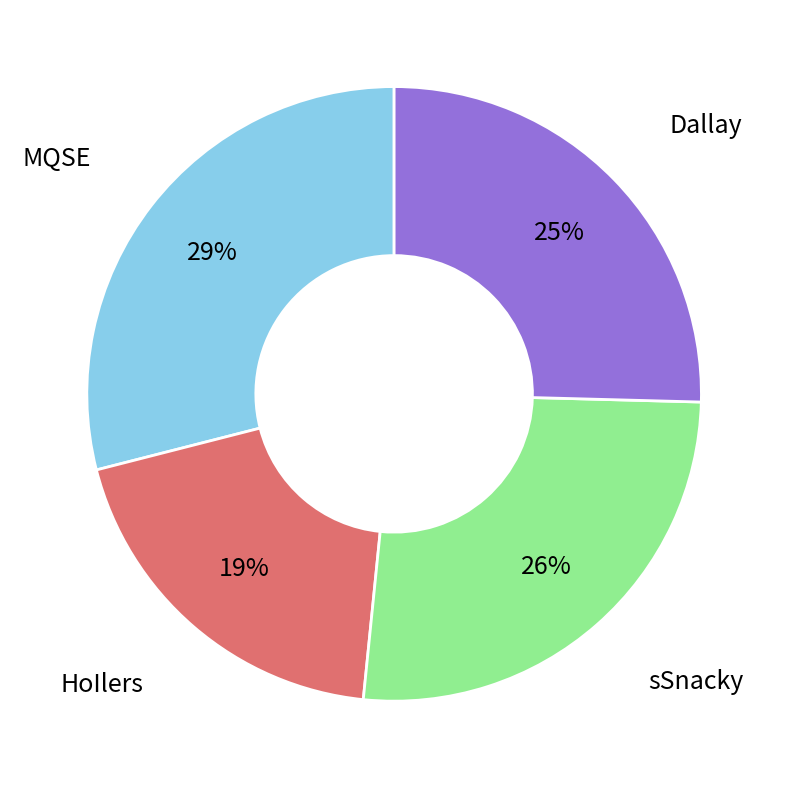

To the nearest percent, what is the average slice percentage?

25%